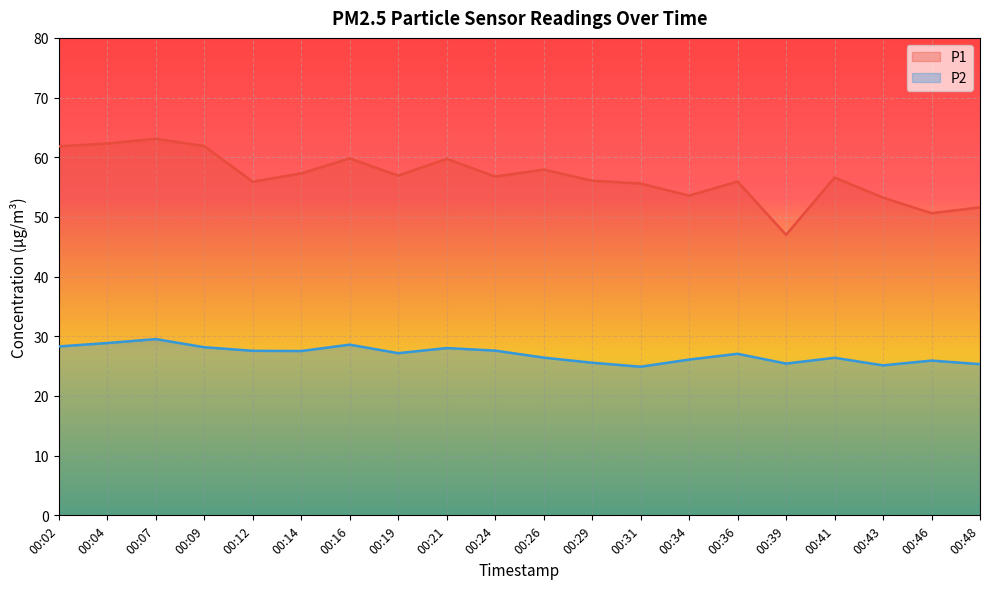

Where does the P1 series first go above 56?

00:02